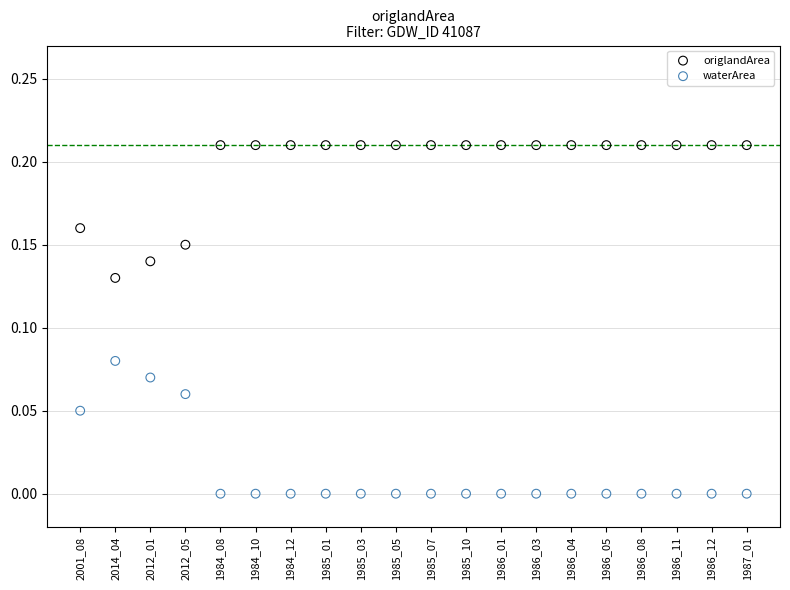

Which series contains the highest Y value?

origlandArea